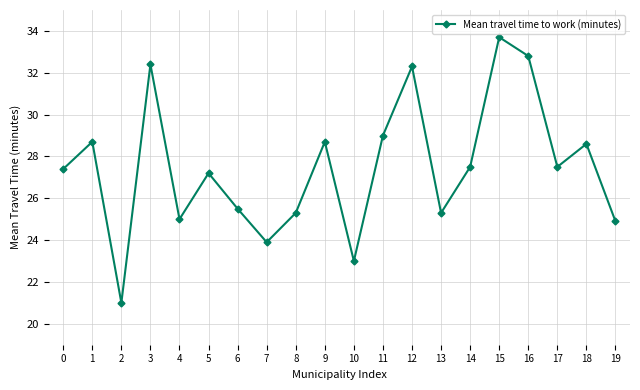

What is the sum of all values?

549.7